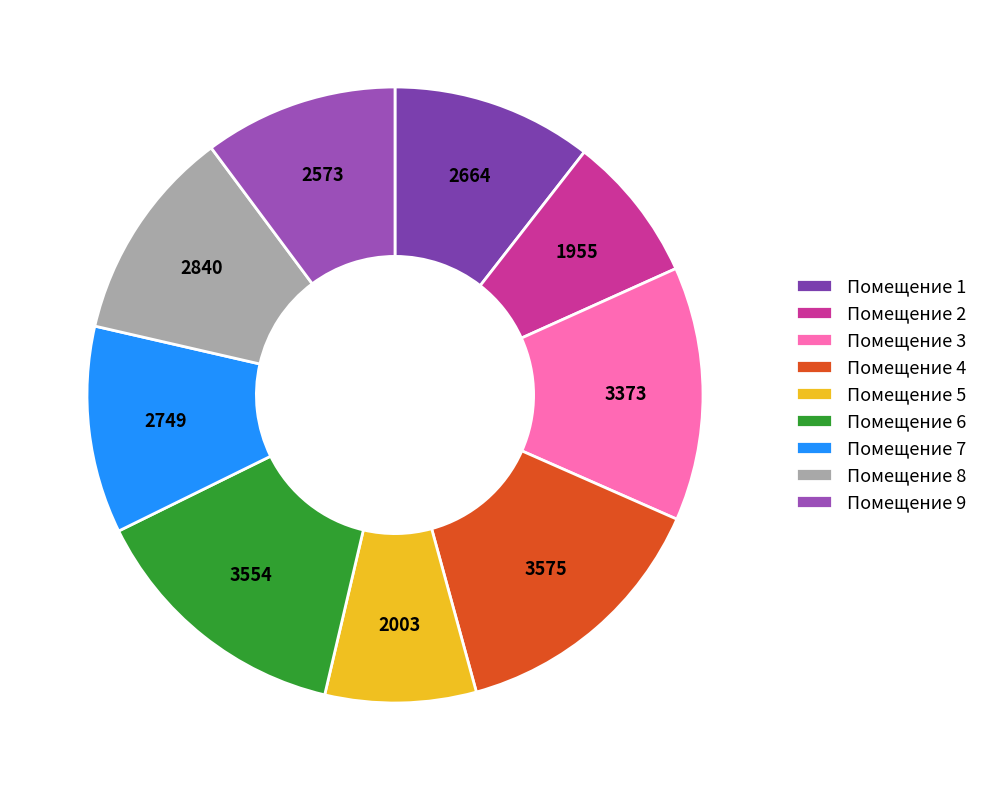

Count the number of slices in the pie.

9